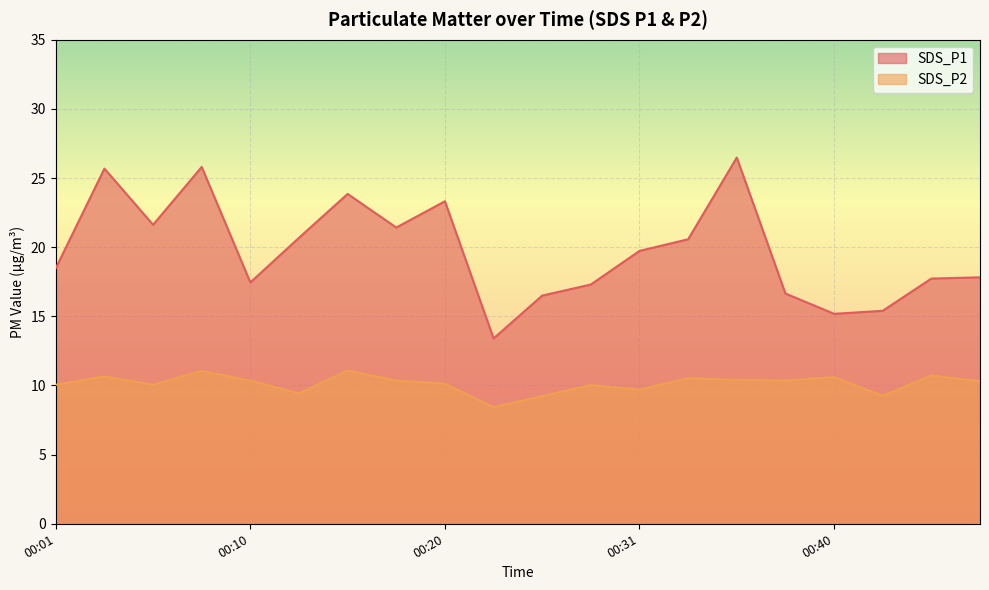

At how many categories does at least one series exceed 13?

20